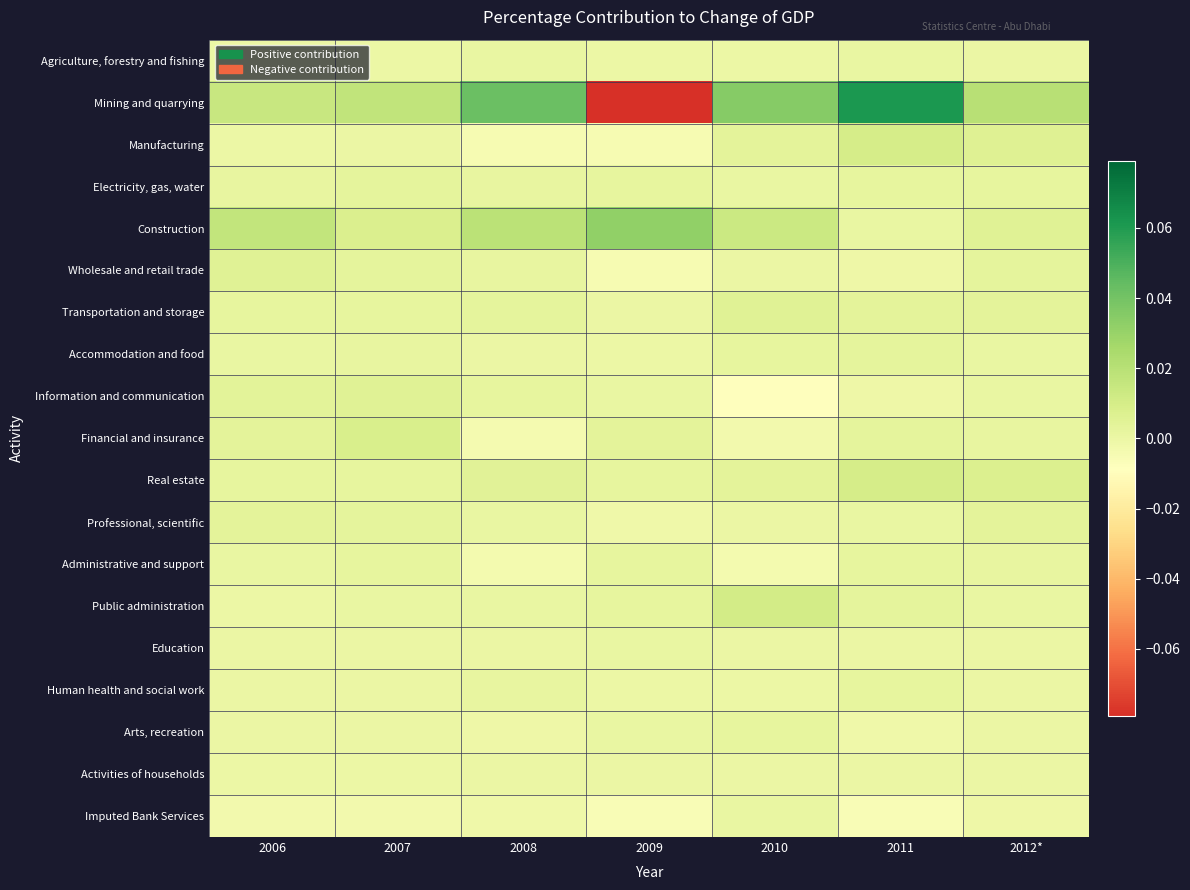

At which category is the sum across all series the highest?

2011